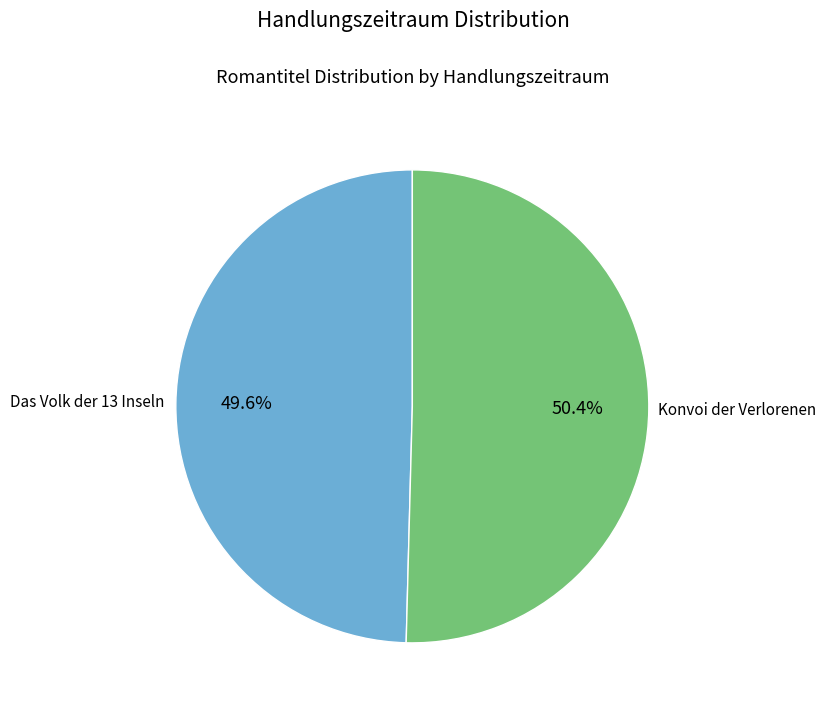

To the nearest percent, what is the average slice percentage?

50%